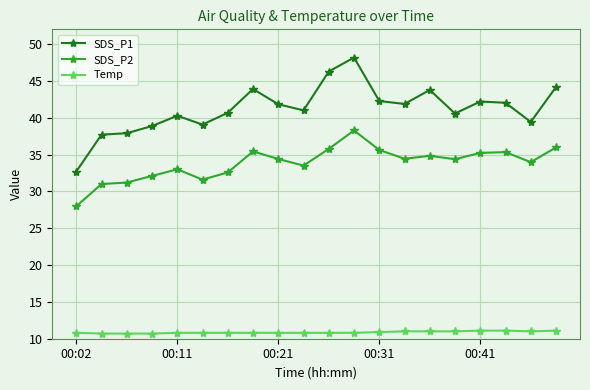

Does the chart have visible grid lines?

Yes